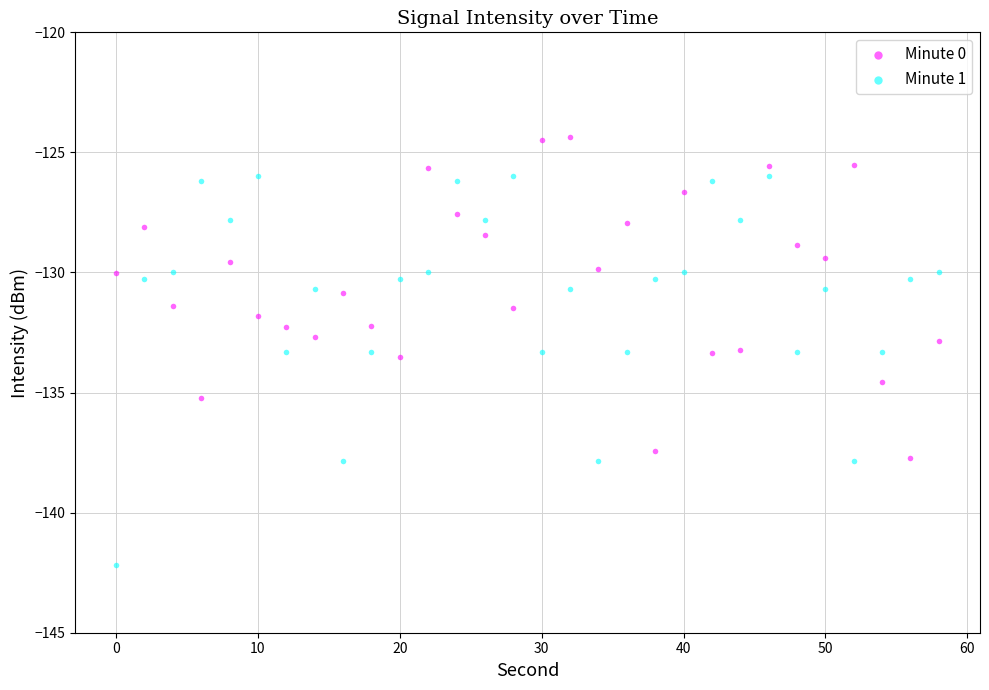

Across all data points, what is the range of X values (max minus min)?

58.0